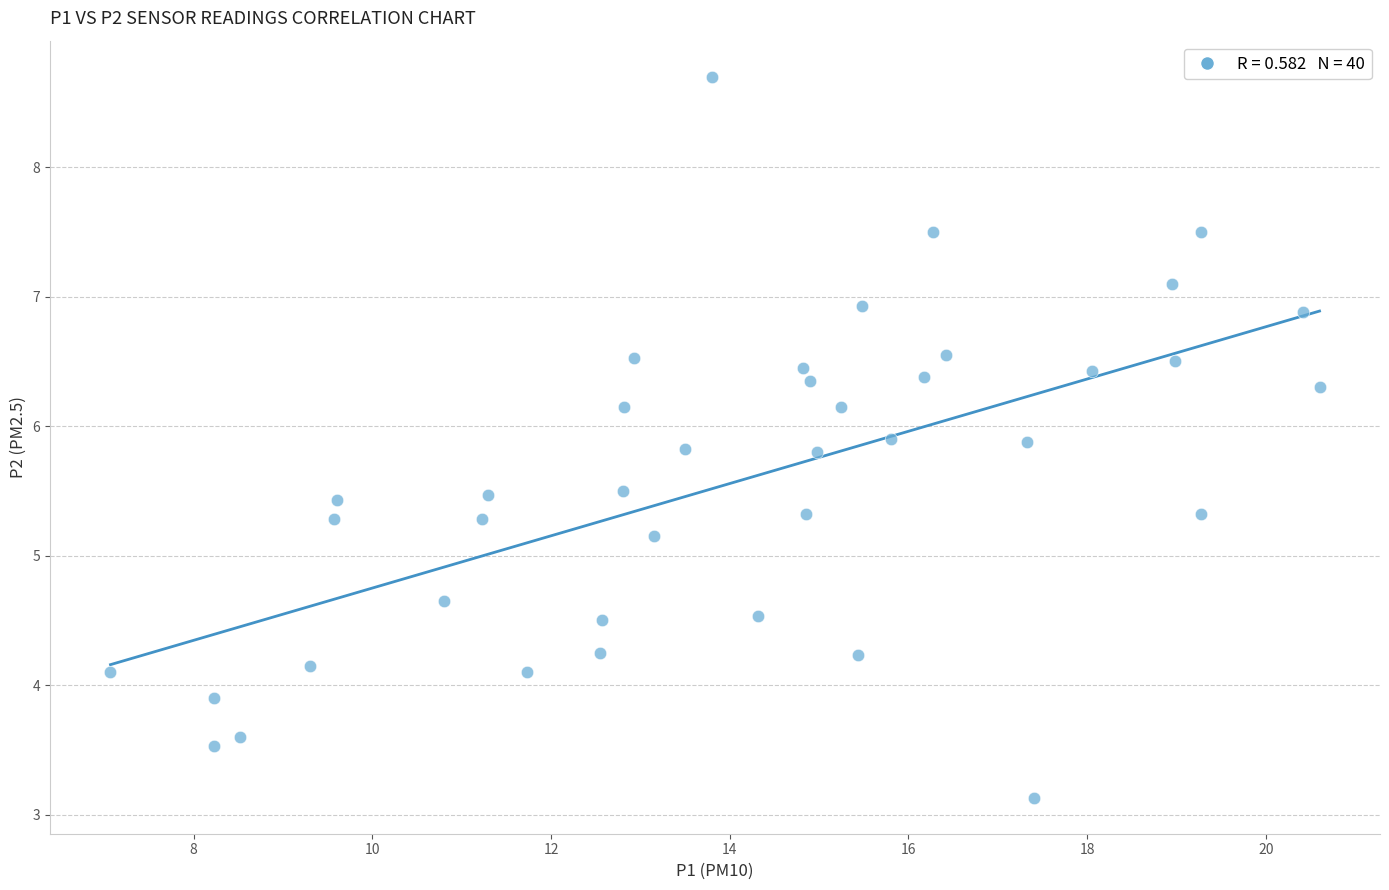

What Y value in the scatter plot is closest to 5?

5.2